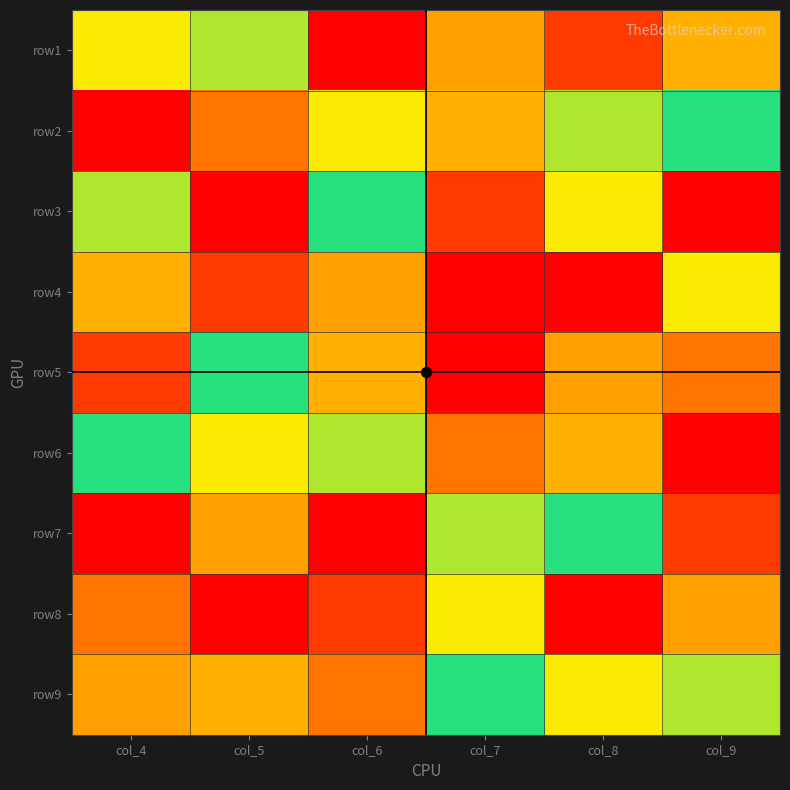

At which category is the sum across all series the highest?

col_8